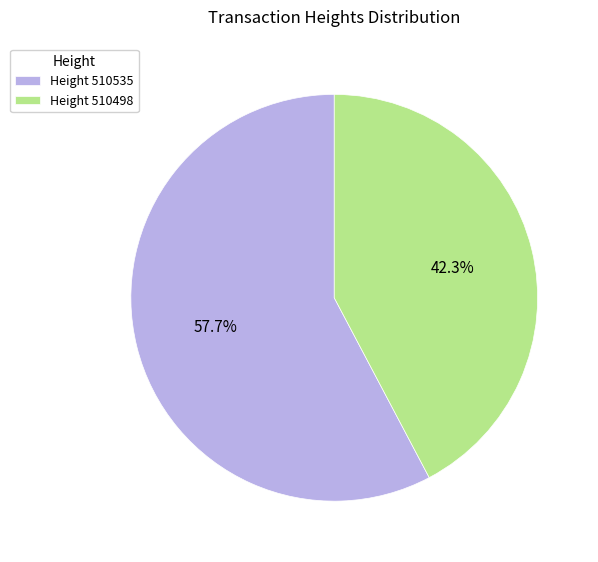

Approximately how many times larger is the value at Height 510498 compared to Height 510535?

0.7